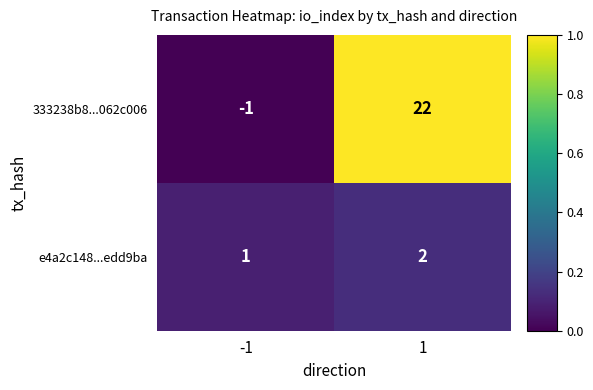

At how many categories does at least one series exceed 0?

2